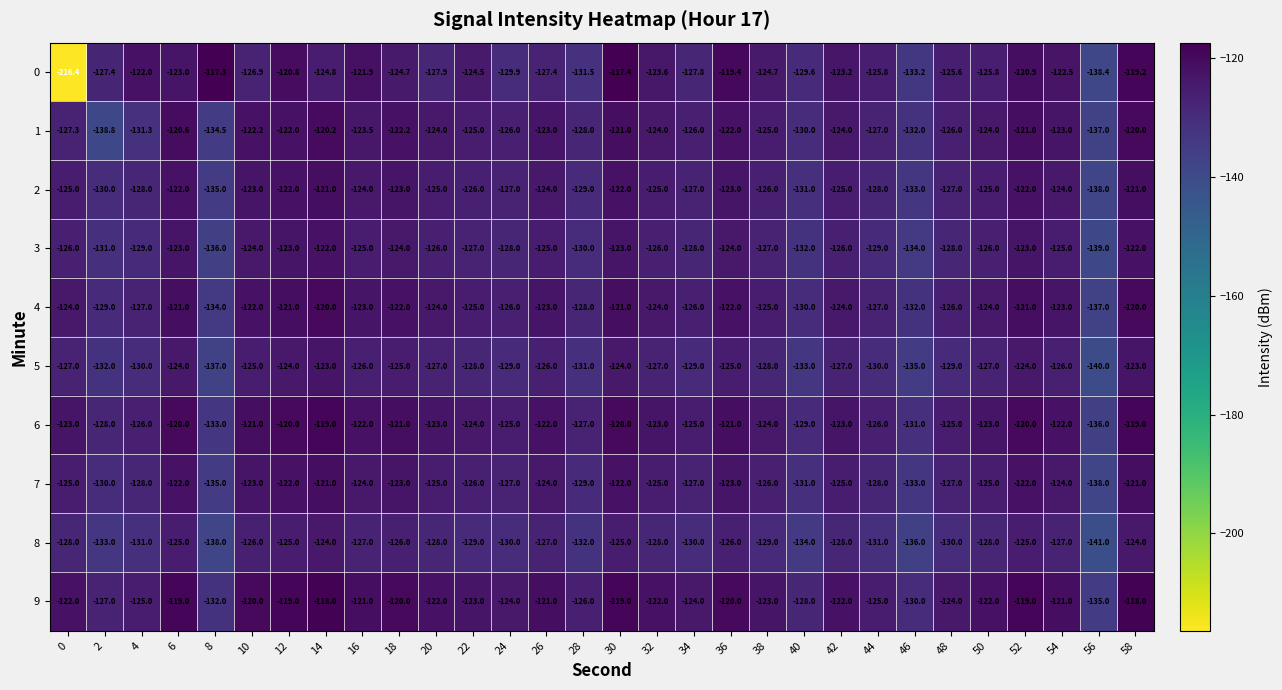

The value of 1 at 14 is -81.0. True or false?

False